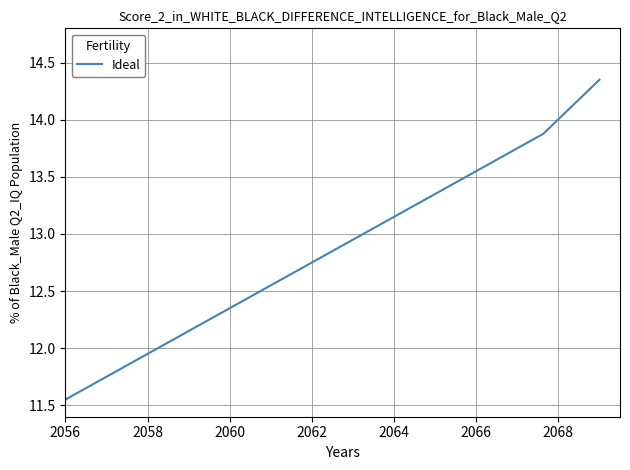

What is the difference between the maximum and minimum values?

2.8